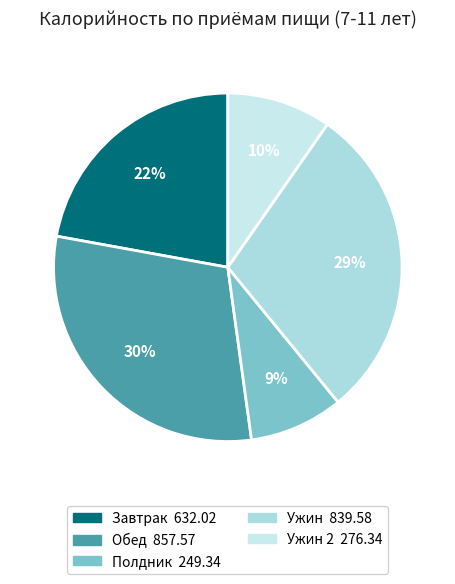

Count the number of slices in the pie.

5